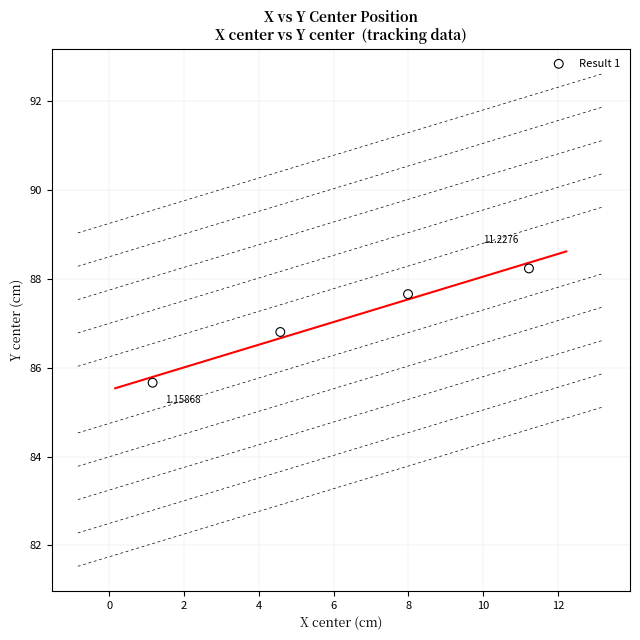

What is the average X value?

6.2